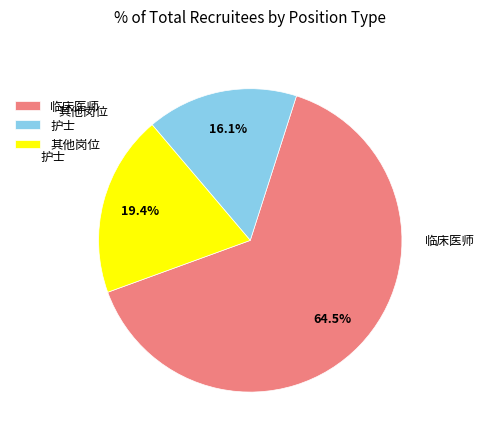

Which slice represents more than half of the pie?

临床医师